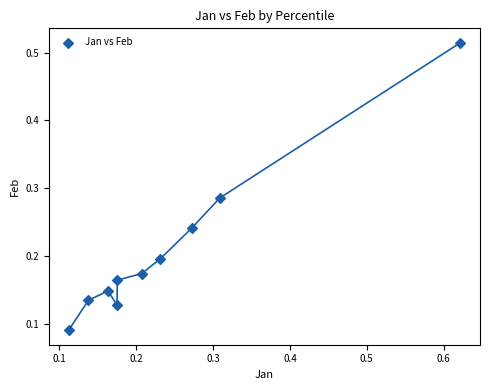

What is the range of Y values (max minus min)?

0.4